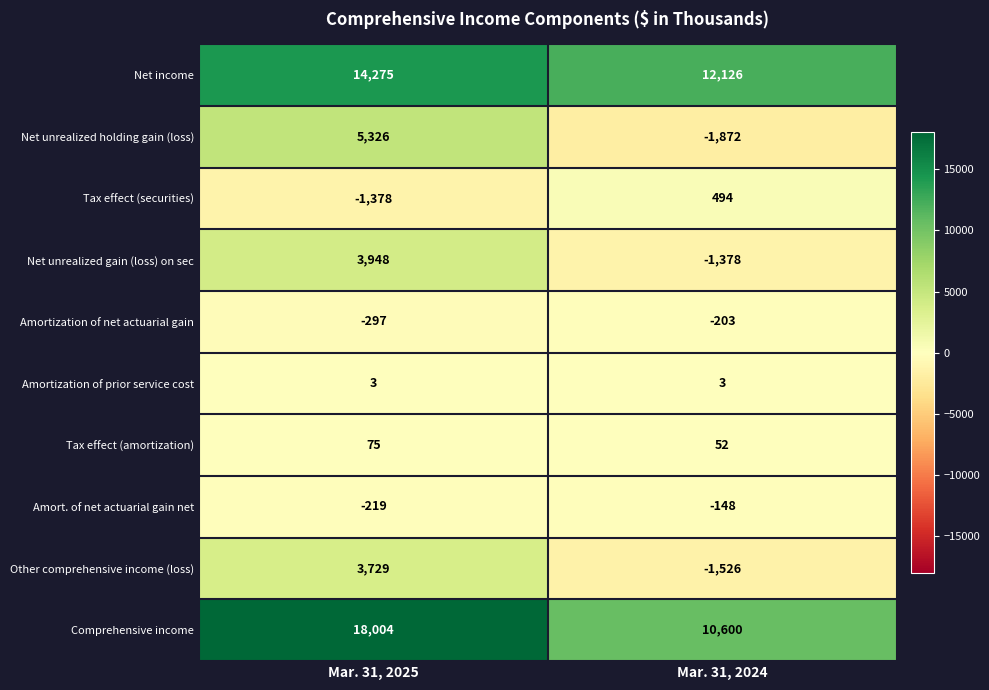

True or false: Net unrealized gain (loss) on sec has a value of 6097 at Mar. 31, 2025.

False